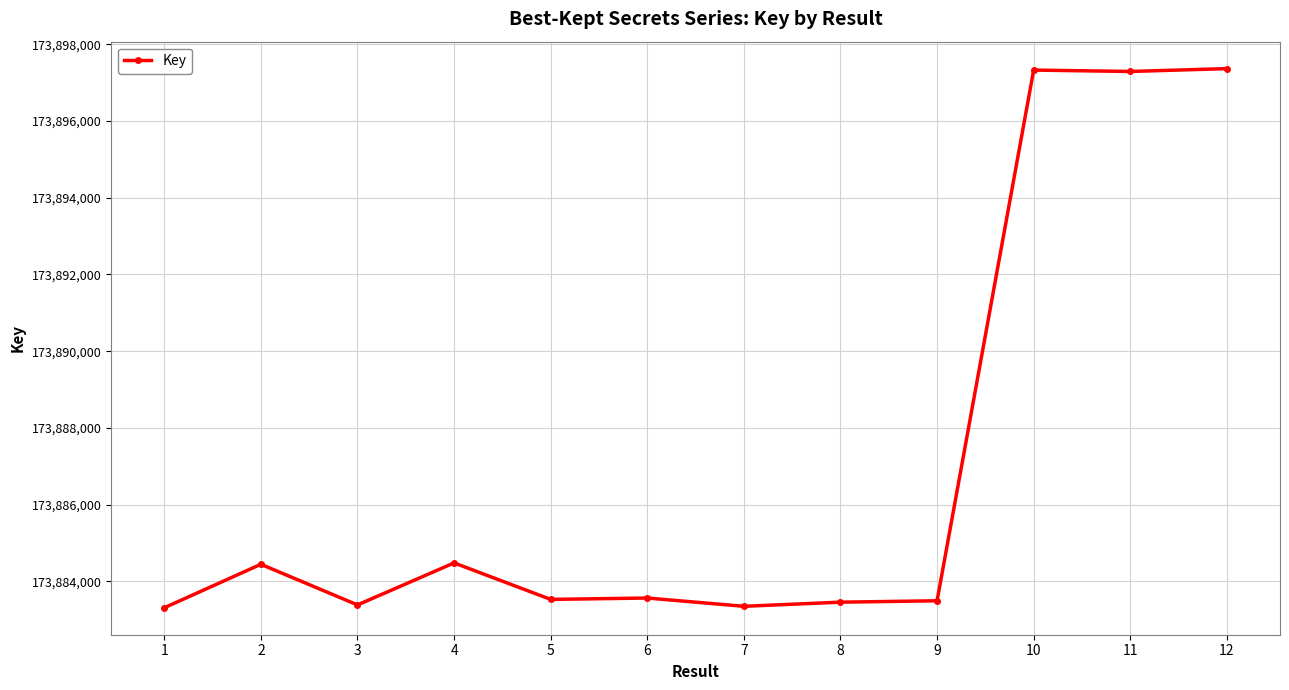

The value at 1 is 98015522. True or false?

False